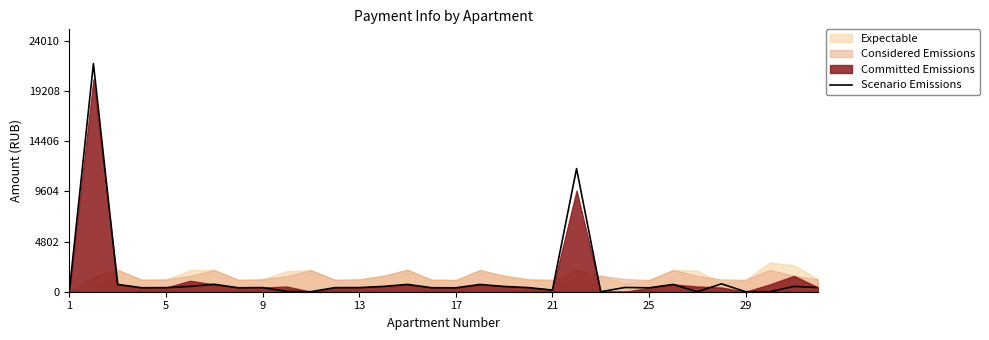

What is the value of the 19th point from the left?

503.6